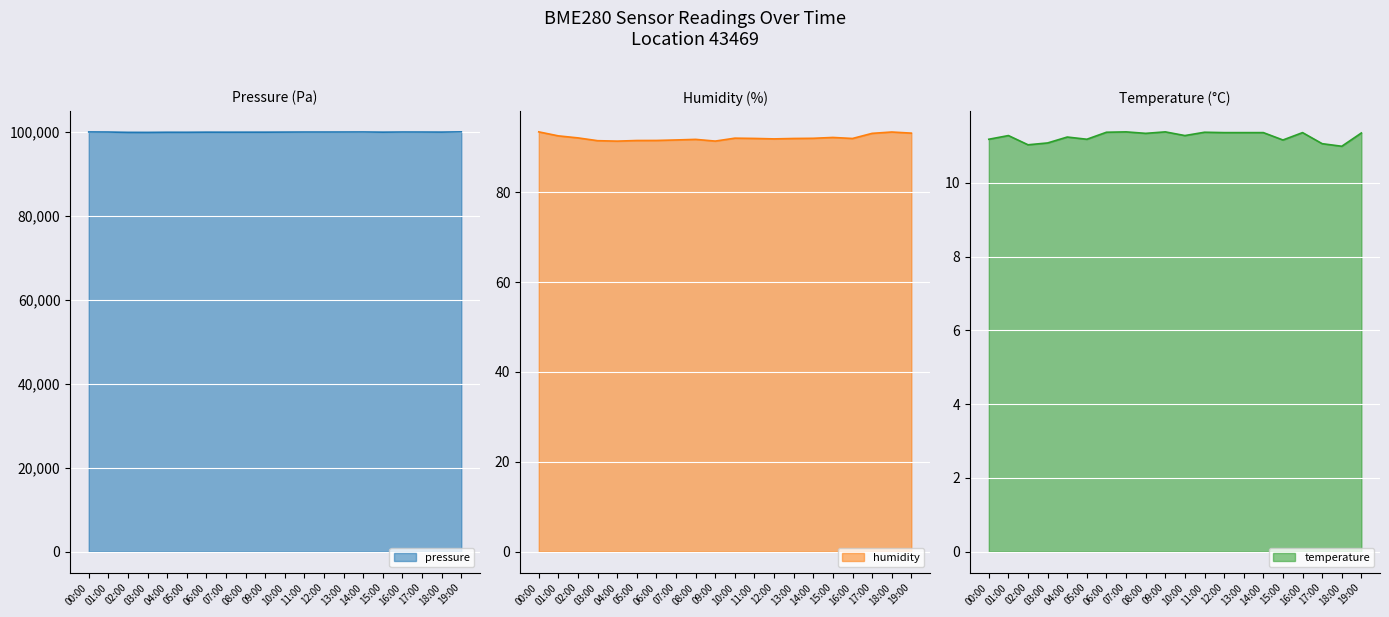

At how many categories does at least one series exceed 33861?

20